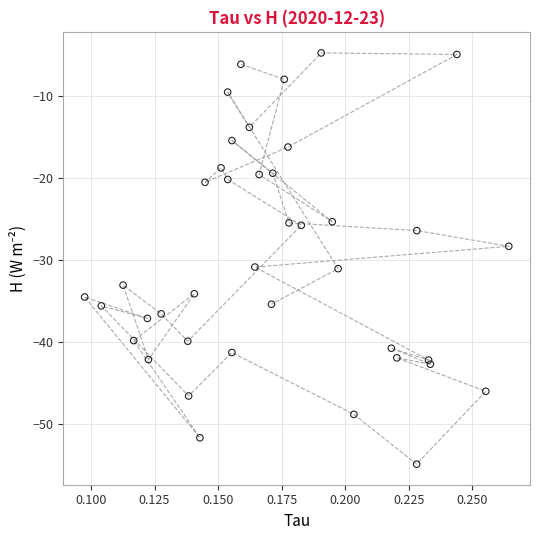

What Y value in the scatter plot is closest to -29?

-28.3